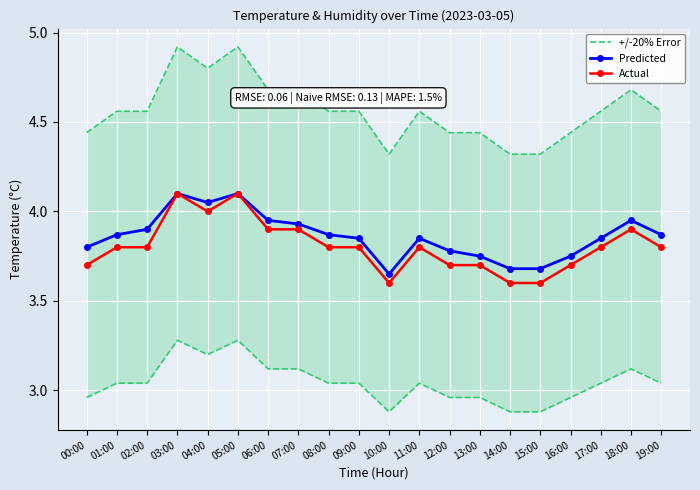

Between 04:00 and 07:00, which is larger?

04:00